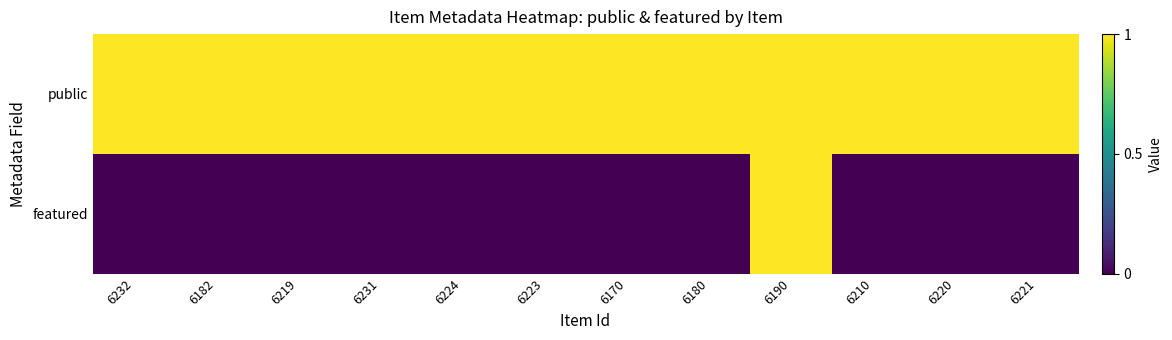

Which category has the lowest value across all series?

6232